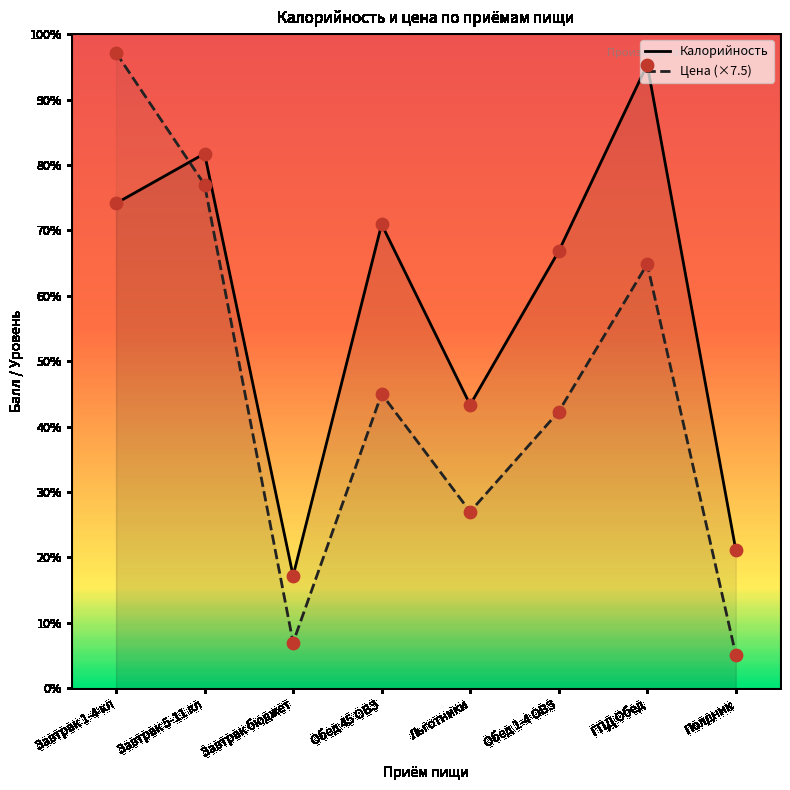

Which series reaches the maximum Y coordinate?

Цена